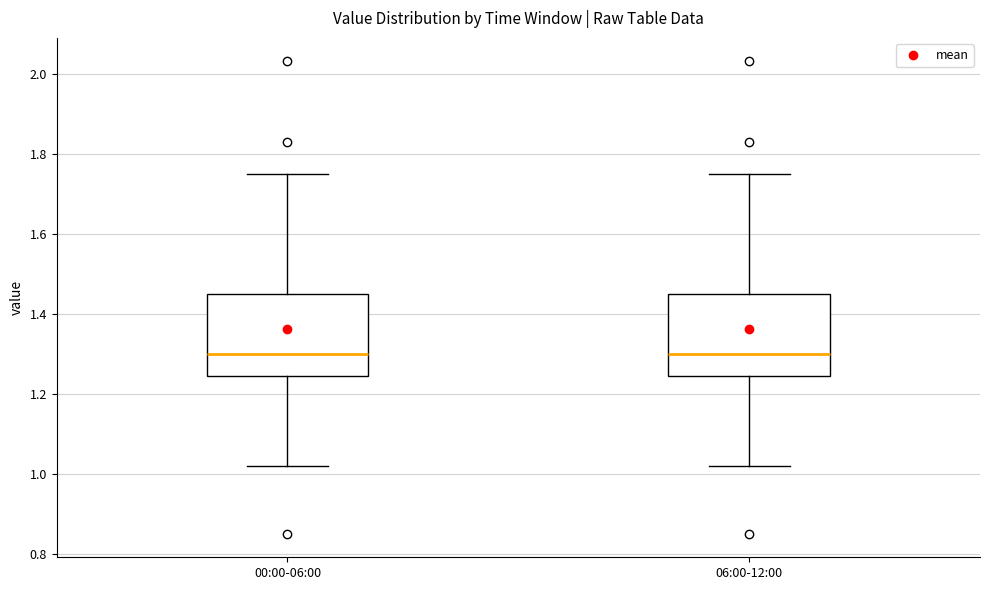

Reading left to right, read every box against the y-axis: the position of its median line, the range the box covers, and the ends of its whiskers. The values are not printed on the chart, so give them approximately, as read against the axis.

00:00-06:00: median 1.30, box 1.24 to 1.46, whiskers 1.02 to 1.76
06:00-12:00: median 1.30, box 1.24 to 1.46, whiskers 1.02 to 1.76